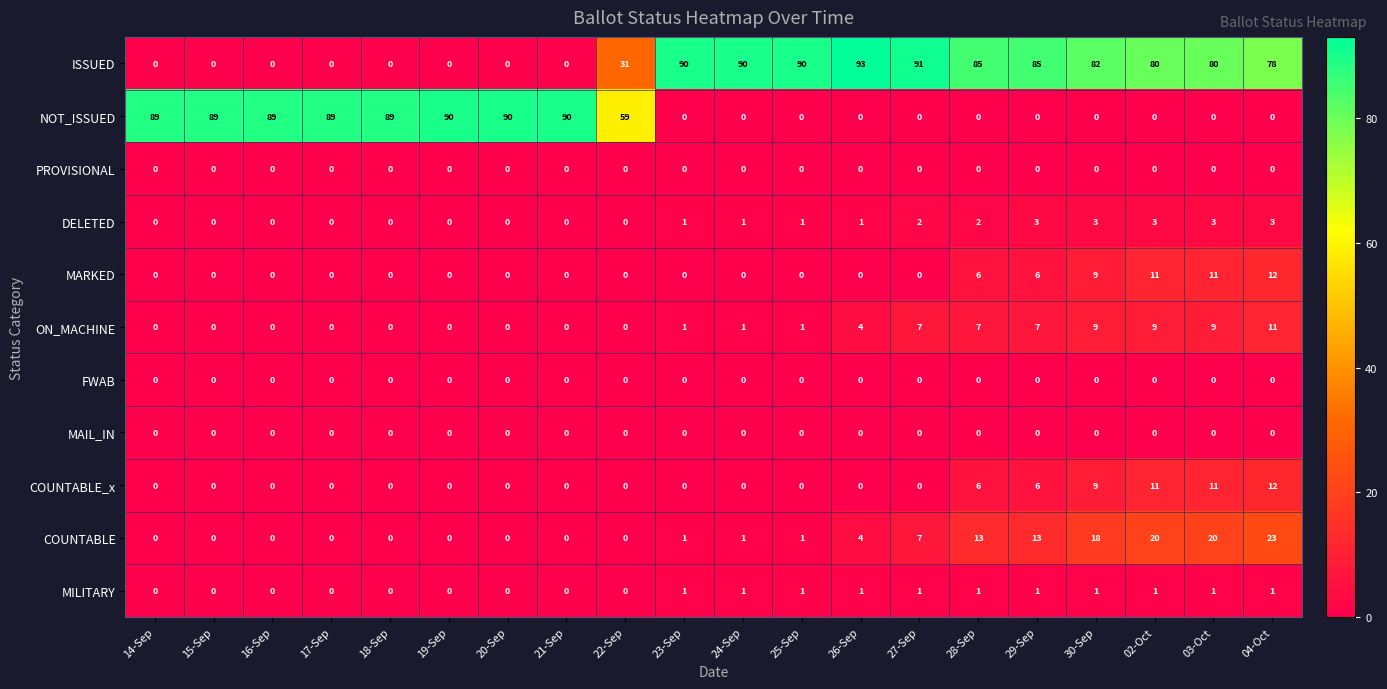

The MARKED series shows 0 at 18-Sep. True or false?

True